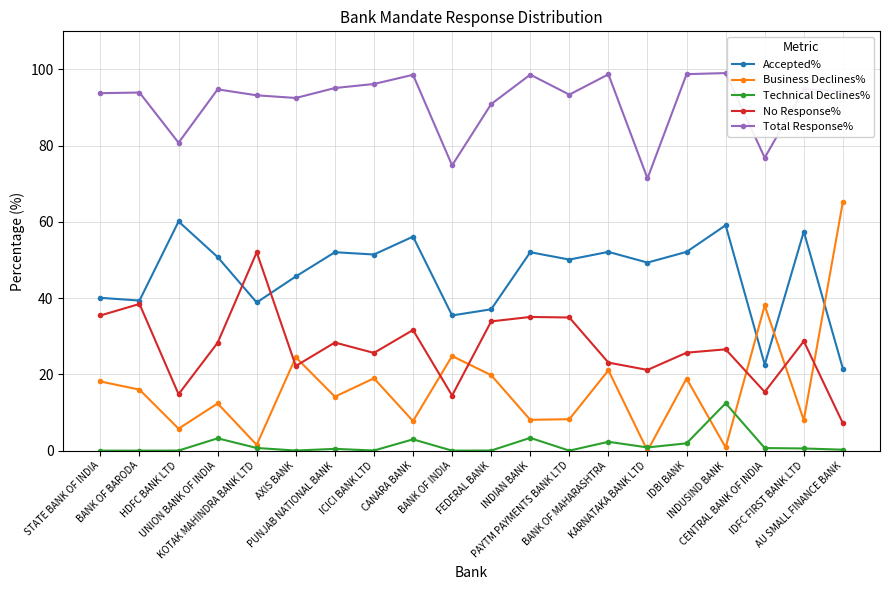

True or false: Total Response% and No Response% intersect in this chart.

False